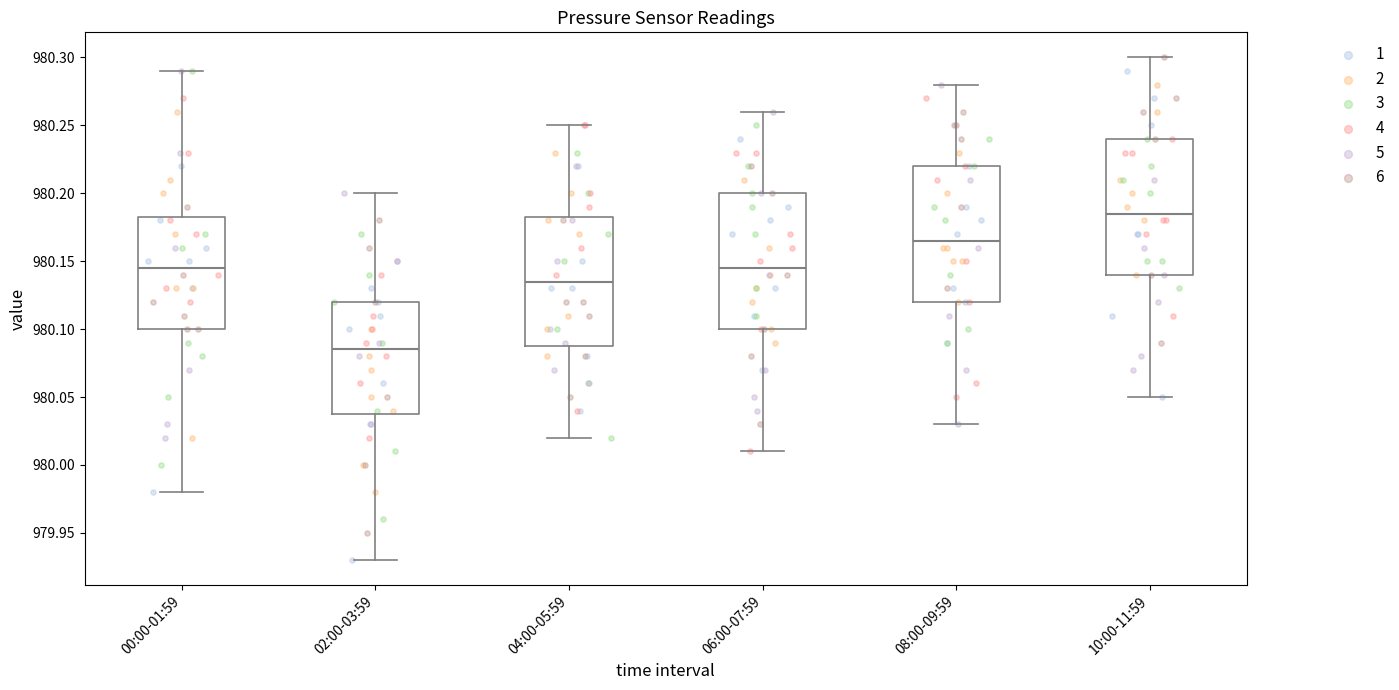

Reading left to right, transcribe this box plot: for each box, give where its median line is, the range the box spans, and where its two whiskers end, as read against the y-axis. The values are not printed on the chart, so give them approximately, as read against the axis.

00:00-01:59: median 980.145, box 980.100 to 980.185, whiskers 979.980 to 980.290
02:00-03:59: median 980.085, box 980.040 to 980.120, whiskers 979.930 to 980.200
04:00-05:59: median 980.135, box 980.090 to 980.185, whiskers 980.020 to 980.250
06:00-07:59: median 980.145, box 980.100 to 980.200, whiskers 980.010 to 980.260
08:00-09:59: median 980.165, box 980.120 to 980.220, whiskers 980.030 to 980.280
10:00-11:59: median 980.185, box 980.140 to 980.240, whiskers 980.050 to 980.300